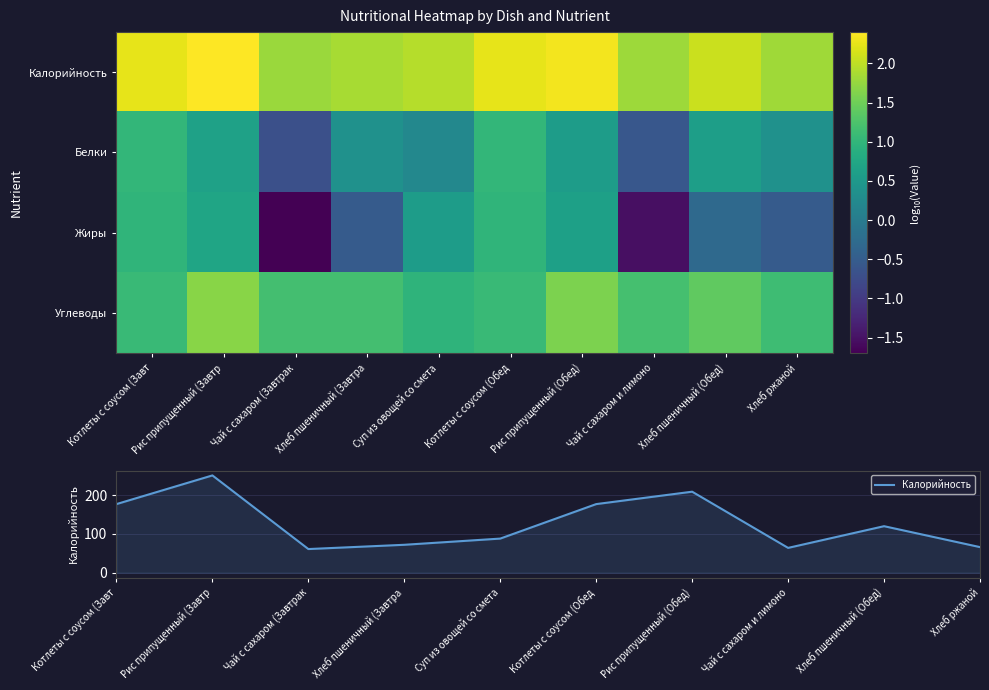

Rank the categories by Калорийность value from lowest to highest.

Чай с сахаром (Завтрак, Чай с сахаром и лимоно, Хлеб ржаной, Хлеб пшеничный (Завтра, Суп из овощей со смета, Хлеб пшеничный (Обед), Котлеты с соусом (Завт, Котлеты с соусом (Обед, Рис припущенный (Обед), Рис припущенный (Завтр